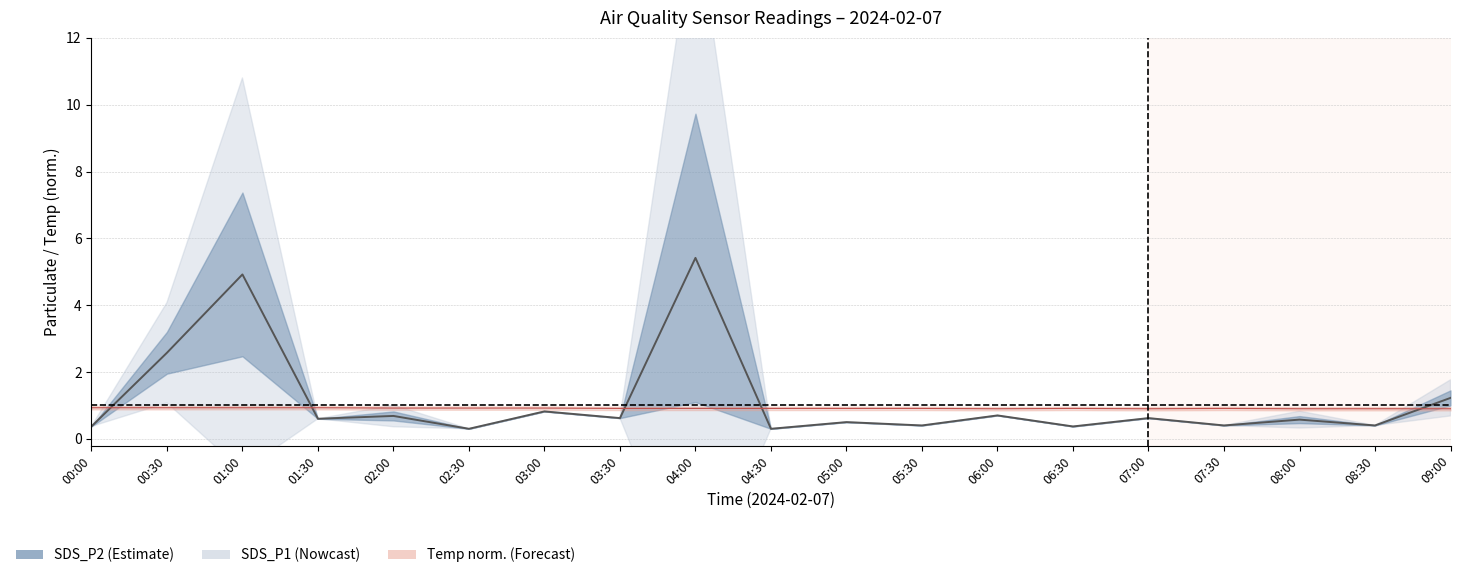

What is the average value of the Temp series?

0.9